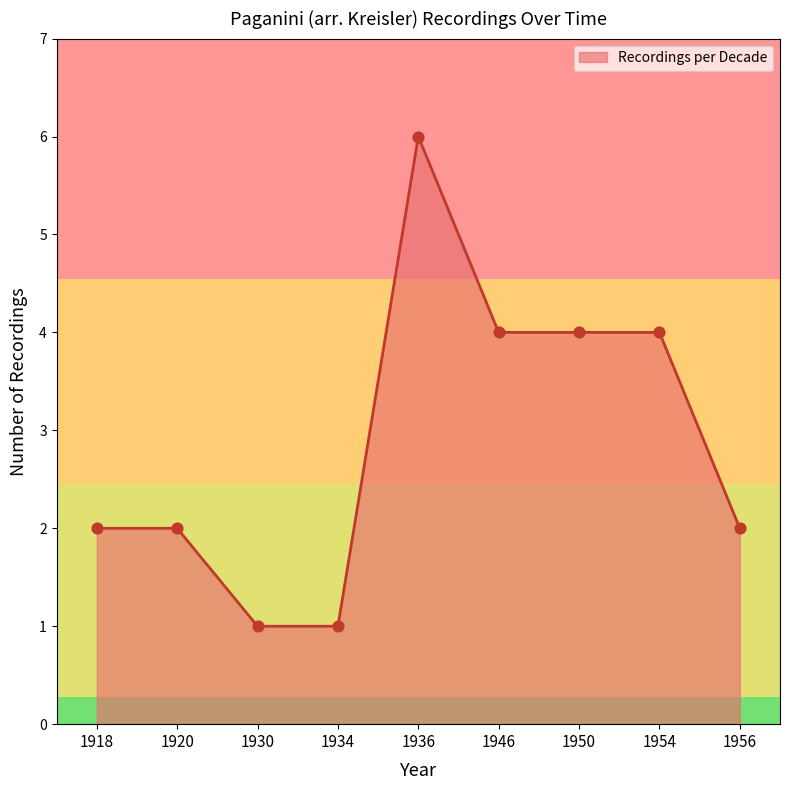

Between 1918 and 1936, which is larger?

1936